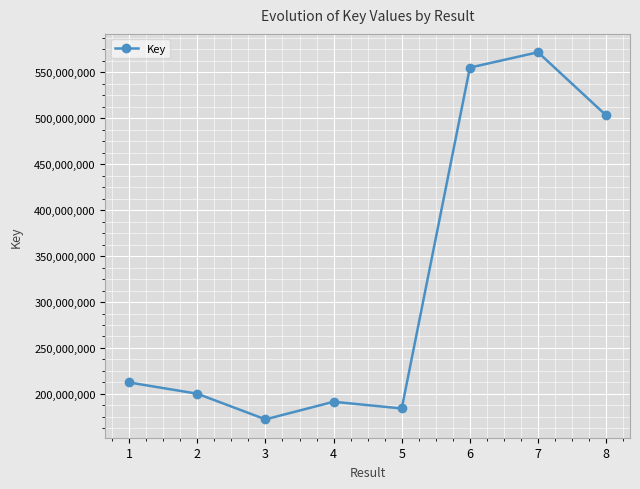

What is the difference between the maximum and minimum values?

399399180